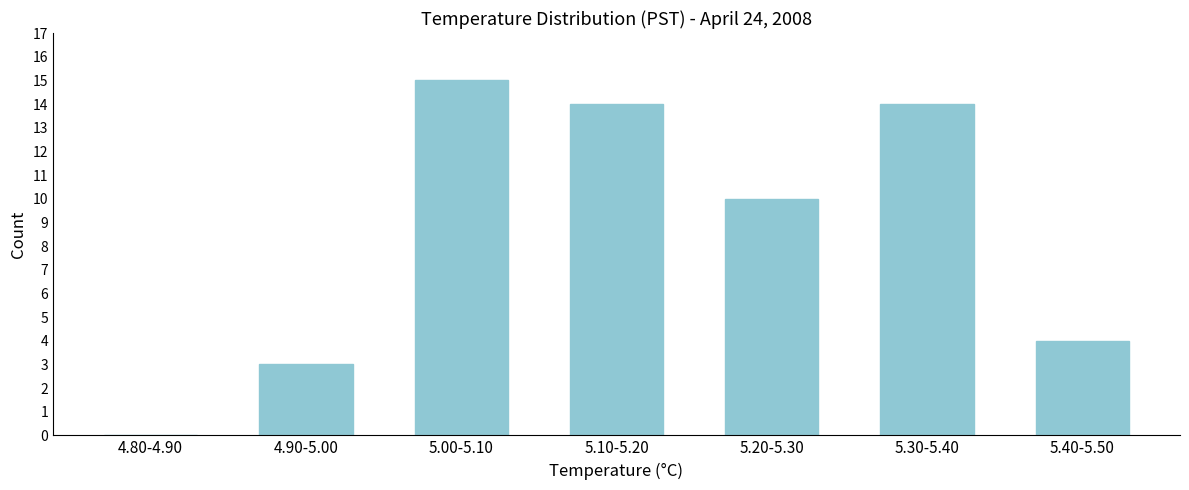

Reading left to right, transcribe all the data shown in this chart.

4.80-4.90=0	4.90-5.00=3	5.00-5.10=15	5.10-5.20=14	5.20-5.30=10	5.30-5.40=14	5.40-5.50=4